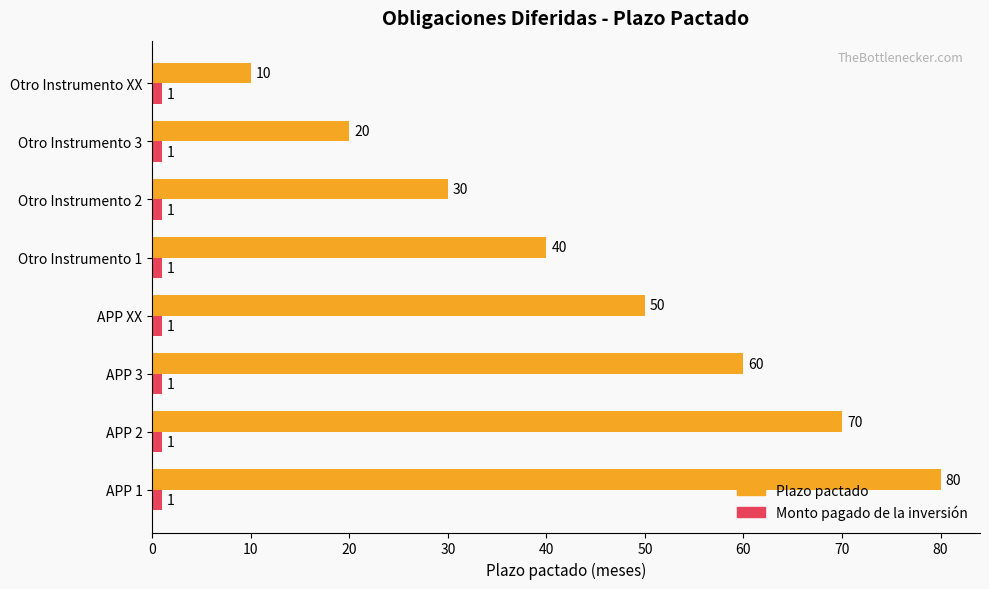

Count the number of categories in the chart.

8